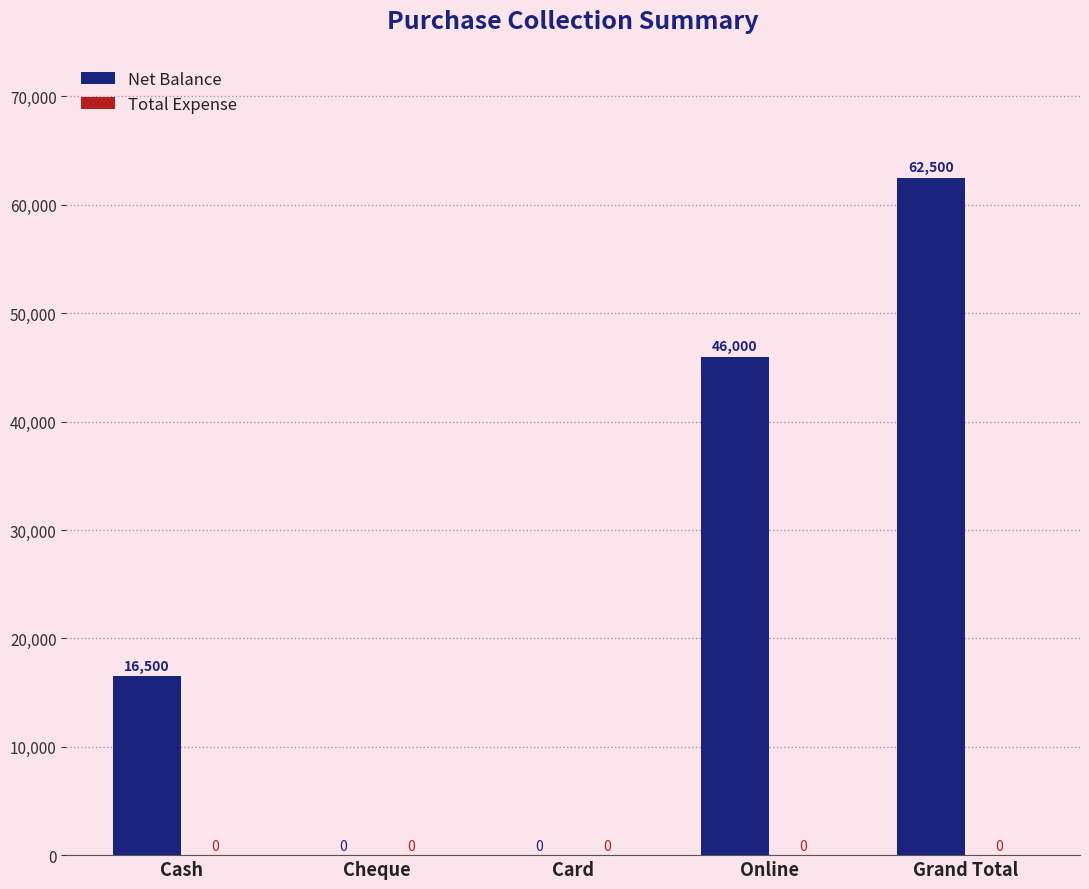

What is the maximum value shown in the chart?

62500